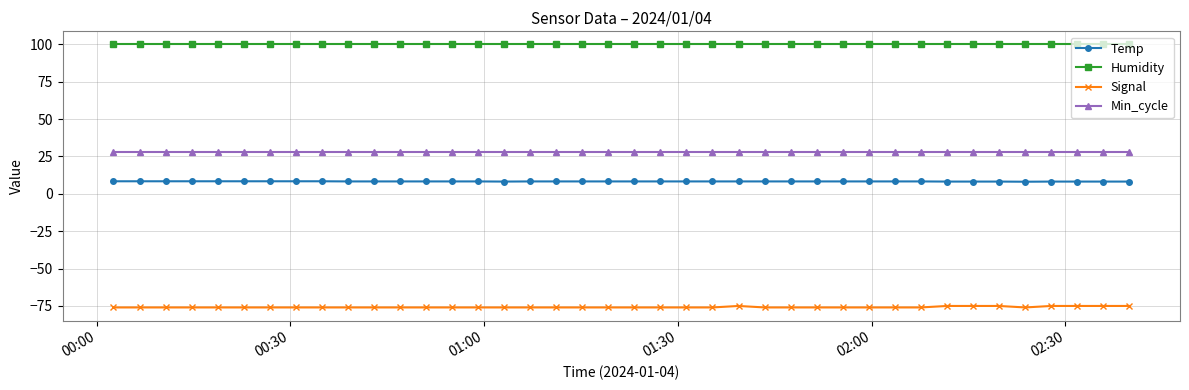

What is the value of the Signal point at the 21st from the left?

-76.0